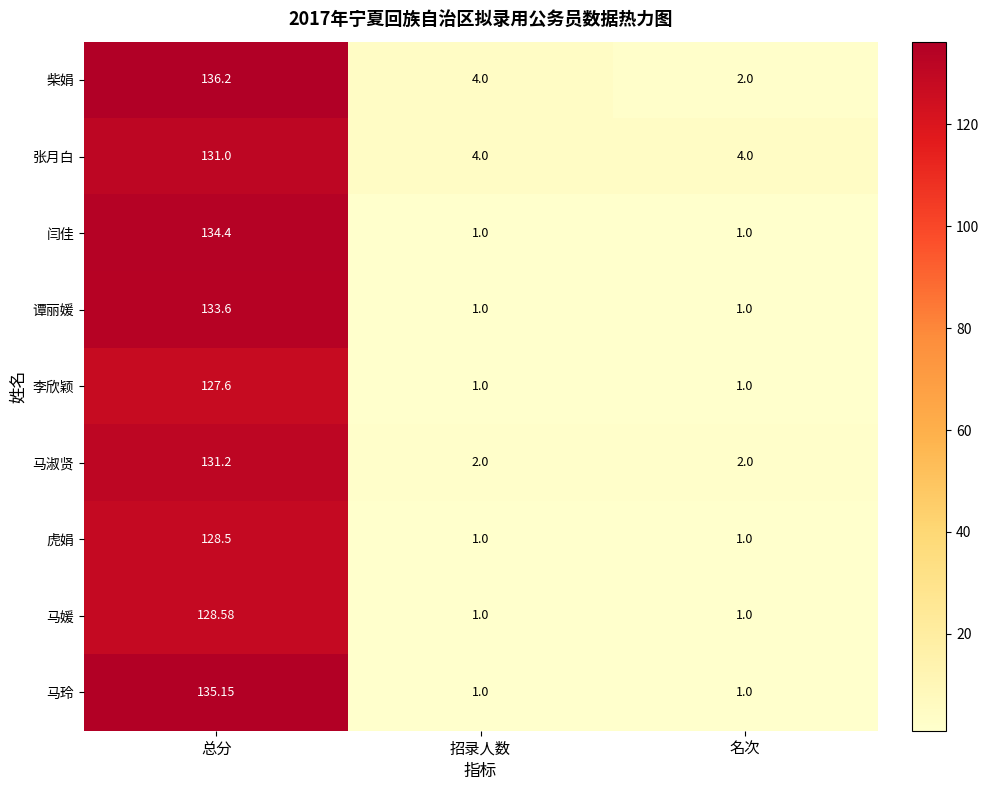

At 总分, list the series in order from smallest to largest.

李欣颖, 虎娟, 马媛, 张月白, 马淑贤, 谭丽媛, 闫佳, 马玲, 柴娟